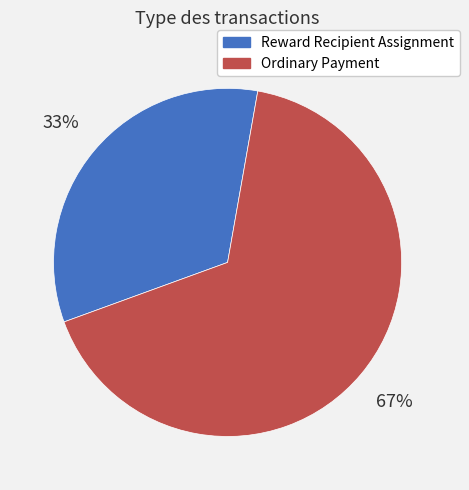

Is it true that Ordinary Payment is 90% of the pie?

False